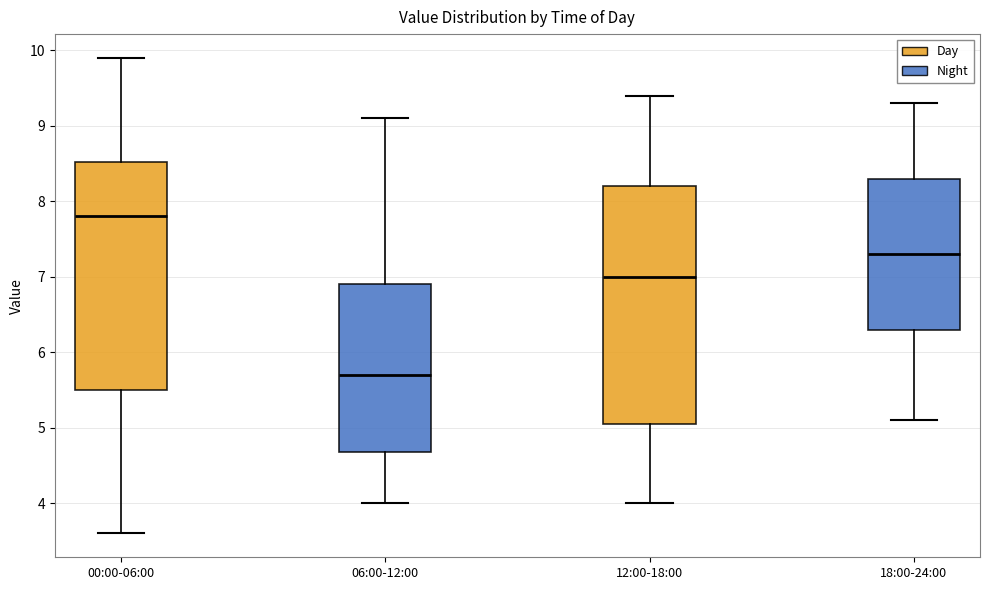

Reading left to right, read every box against the y-axis: the position of its median line, the range the box covers, and the ends of its whiskers. The values are not printed on the chart, so give them approximately, as read against the axis.

00:00-06:00: median 7.8, box 5.5 to 8.5, whiskers 3.6 to 9.9
06:00-12:00: median 5.7, box 4.7 to 6.9, whiskers 4.0 to 9.1
12:00-18:00: median 7.0, box 5.1 to 8.2, whiskers 4.0 to 9.4
18:00-24:00: median 7.3, box 6.3 to 8.3, whiskers 5.1 to 9.3